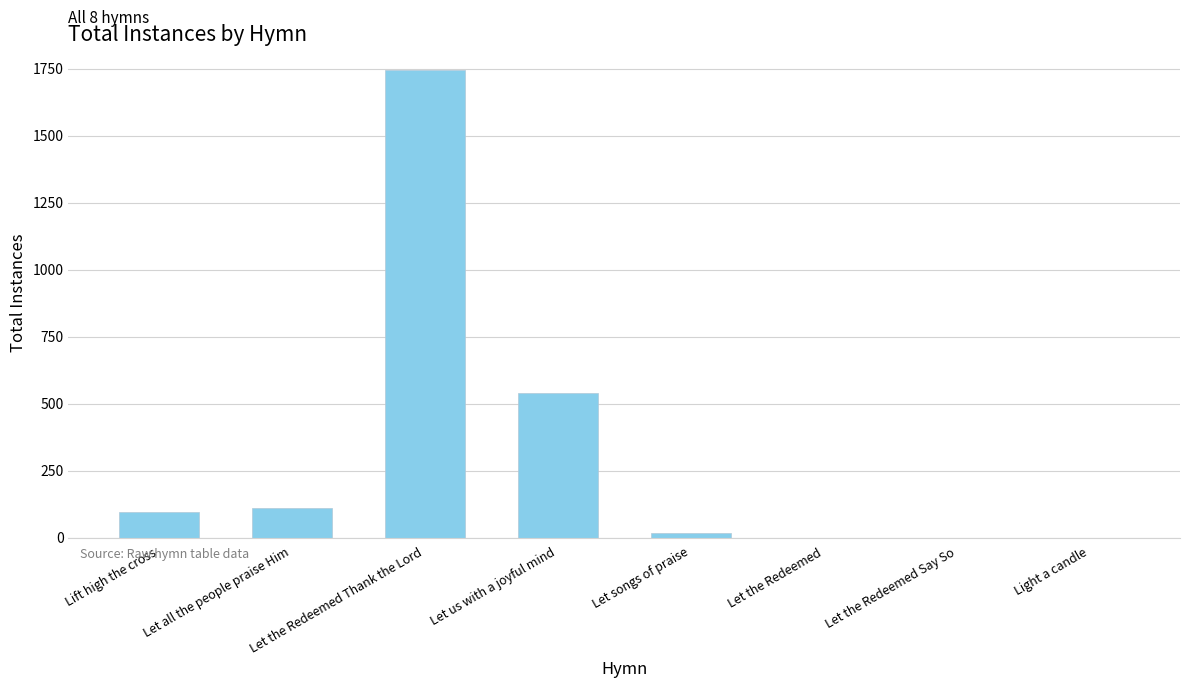

Where is the data nearest to the value 873?

Let us with a joyful mind